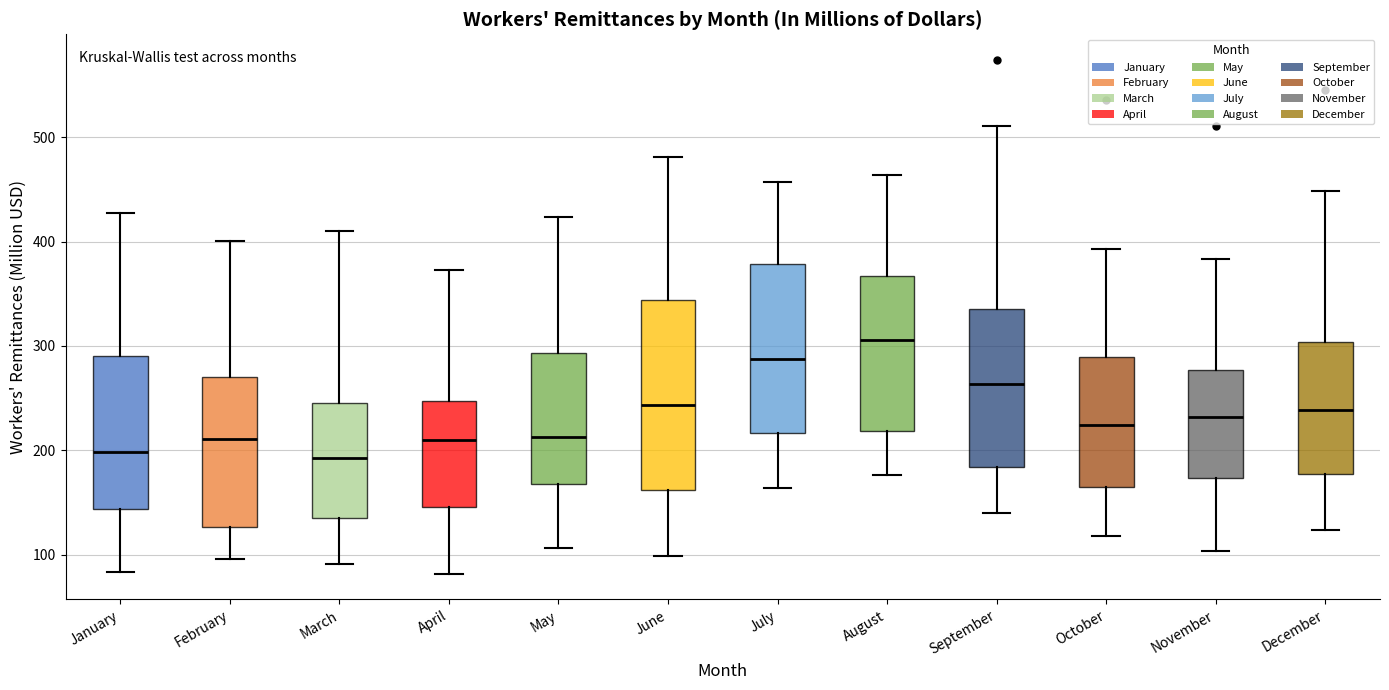

Reading left to right, read every box against the y-axis: the position of its median line, the range the box covers, and the ends of its whiskers. The values are not printed on the chart, so give them approximately, as read against the axis.

January: median 200, box 140 to 290, whiskers 80 to 430
February: median 210, box 130 to 270, whiskers 100 to 400
March: median 190, box 140 to 250, whiskers 90 to 410
April: median 210, box 150 to 250, whiskers 80 to 370
May: median 210, box 170 to 290, whiskers 110 to 420
June: median 240, box 160 to 340, whiskers 100 to 480
July: median 290, box 220 to 380, whiskers 160 to 460
August: median 310, box 220 to 370, whiskers 180 to 460
September: median 260, box 180 to 340, whiskers 140 to 510
October: median 220, box 170 to 290, whiskers 120 to 390
November: median 230, box 170 to 280, whiskers 100 to 380
December: median 240, box 180 to 300, whiskers 120 to 450